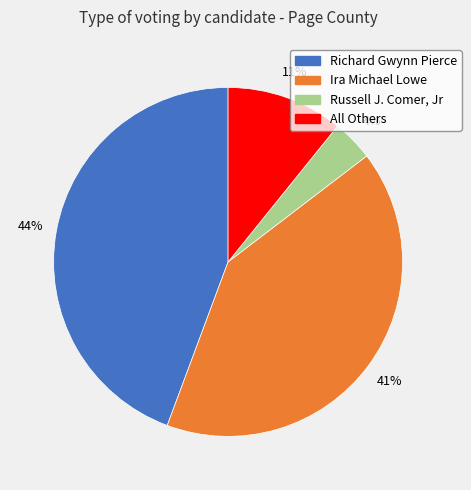

To the nearest percent, what is the average slice percentage?

25%